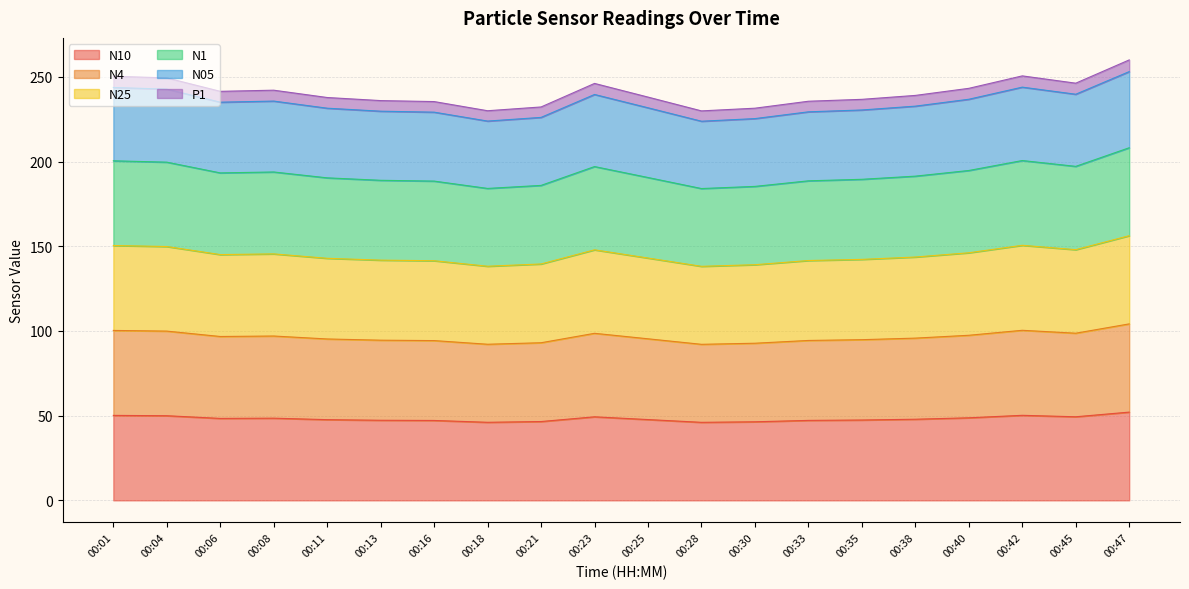

What is the total value across all series at 00:18?

230.0